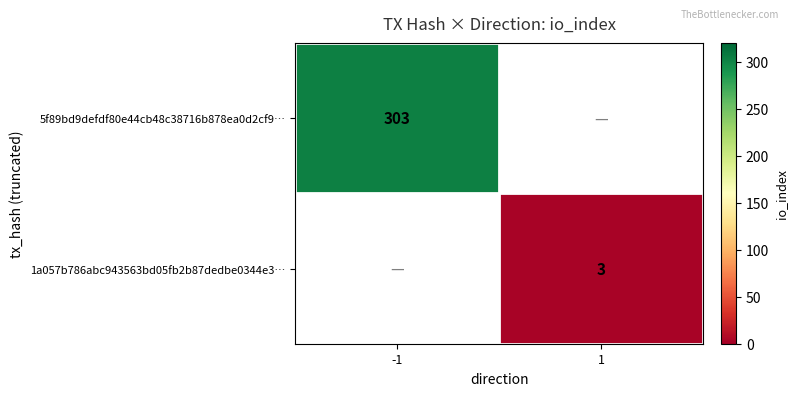

True or false: 5f89bd9defdf80e44cb48c38716b878ea0d2cf9… has a value of 303 at -1.

True